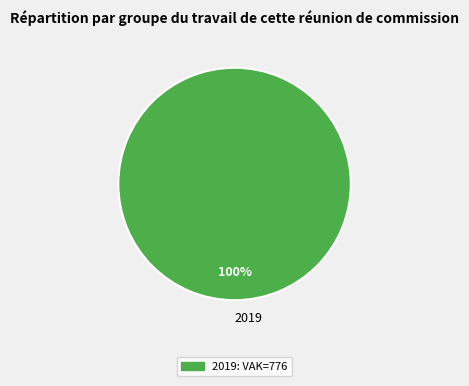

Which slice represents more than half of the pie?

2019